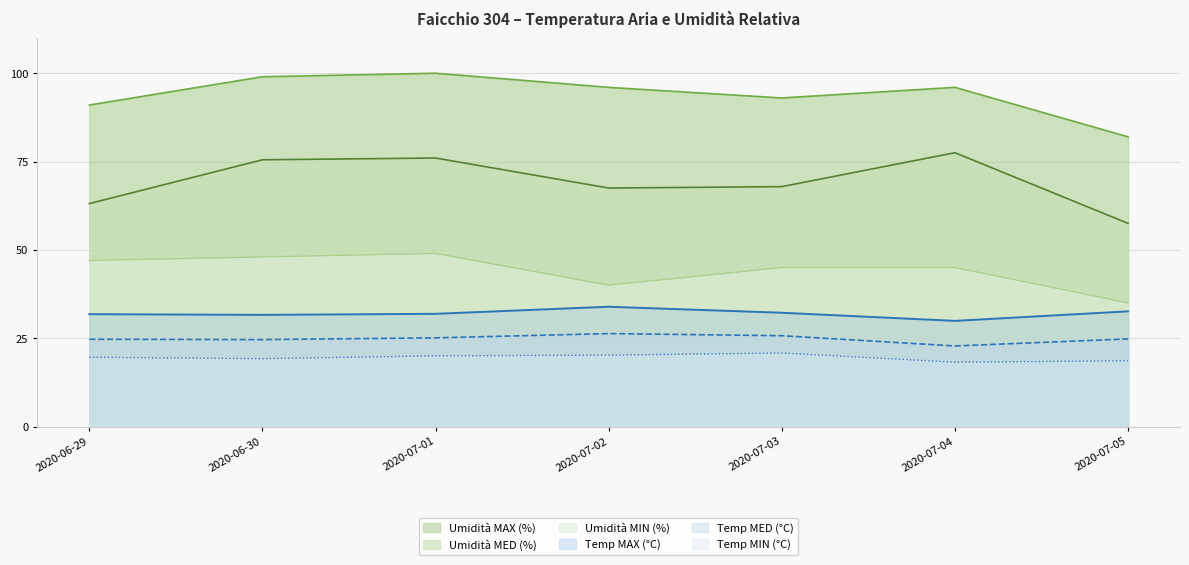

Reading right to left, transcribe all the data shown in this chart.

Temp MAX (°C): 32.6	29.9	32.2	33.9	31.9	31.6	31.8
Temp MIN (°C): 18.6	18.2	20.8	20.2	20.0	19.2	19.6
Temp MED (°C): 24.8	22.8	25.7	26.3	25.1	24.6	24.7
Umidità MAX (%): 82.0	96.0	93.0	96.0	100.0	99.0	91.0
Umidità MIN (%): 35.0	45.0	45.0	40.0	49.0	48.0	47.0
Umidità MED (%): 57.5	77.5	67.9	67.5	76.0	75.5	63.1